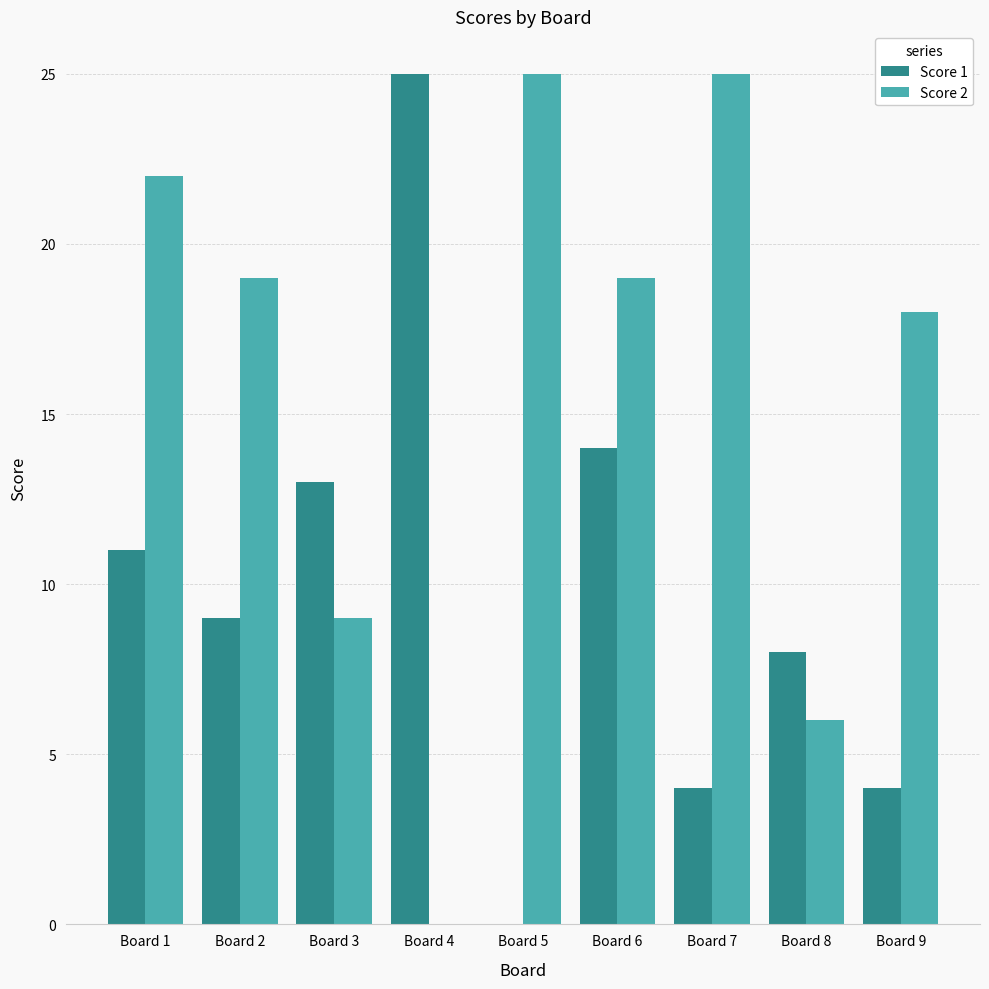

What is the difference between the Score 1 values at Board 8 and Board 4?

17